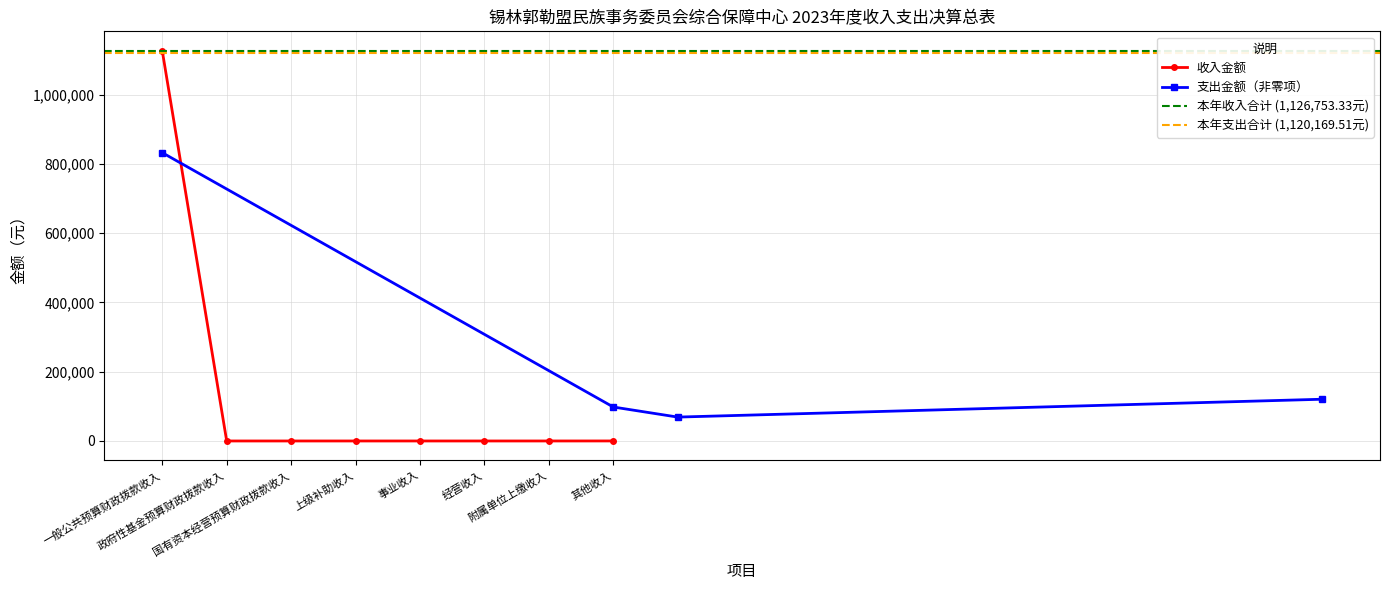

List the labels in order of value, smallest first.

政府性基金预算财政拨款收入, 国有资本经营预算财政拨款收入, 上级补助收入, 事业收入, 经营收入, 附属单位上缴收入, 其他收入, 一般公共预算财政拨款收入